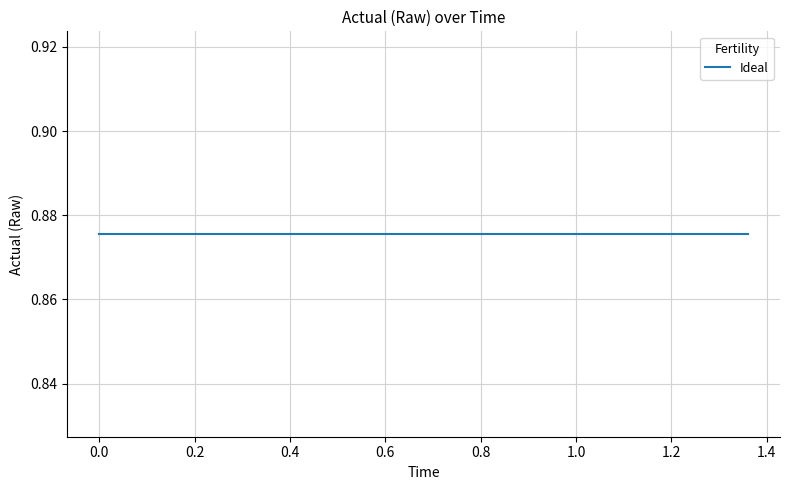

Is it true that the value at 0.24 is 0.1?

False